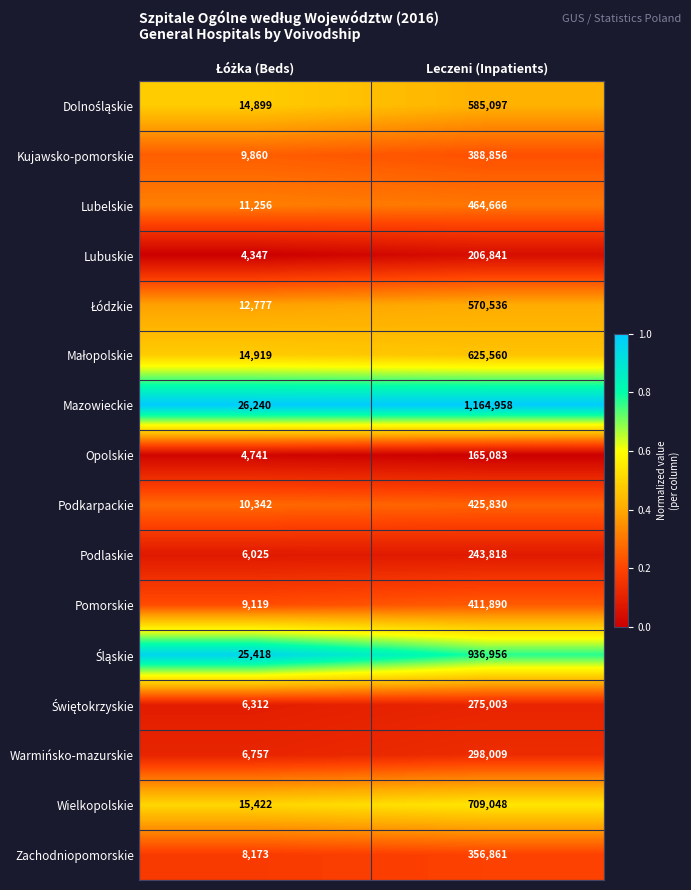

Which series has the largest range (max minus min)?

Mazowieckie